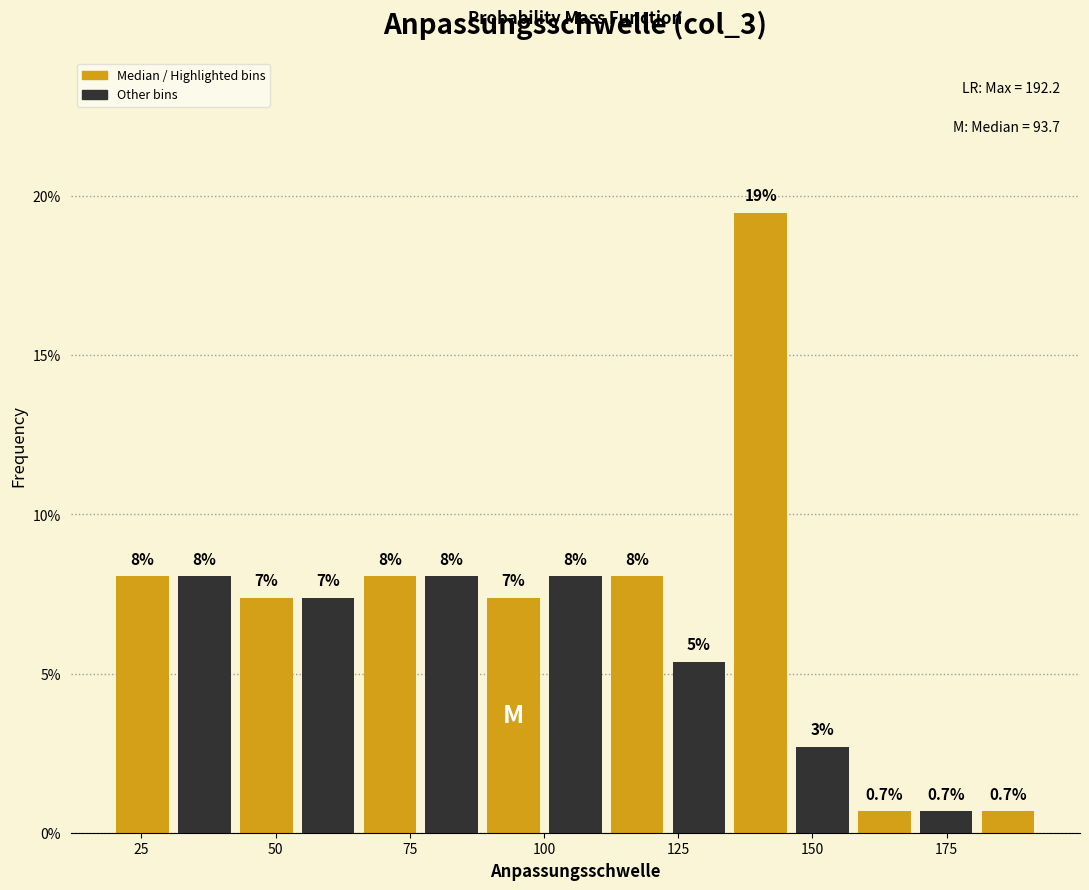

Read against the x-axis, roughly where is the centre of the tallest bar?

140